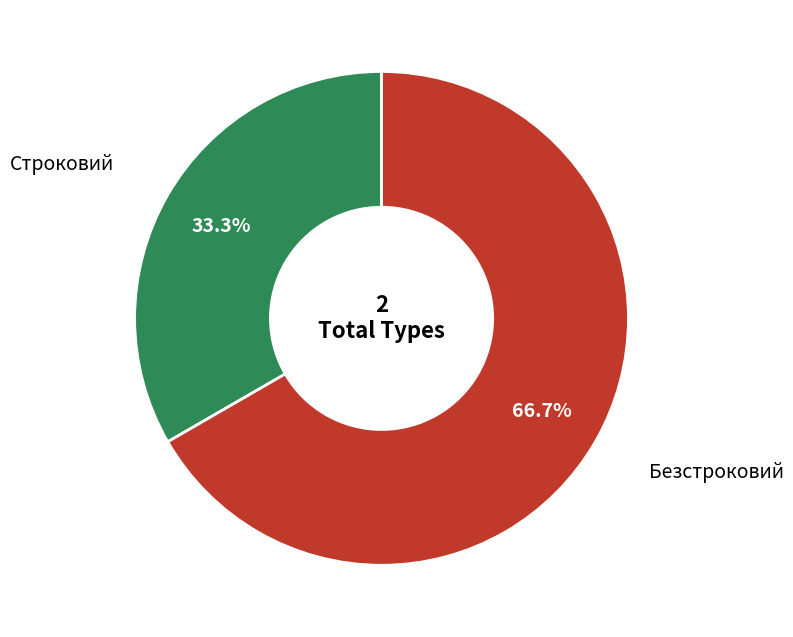

Is there a majority slice in this chart?

Yes